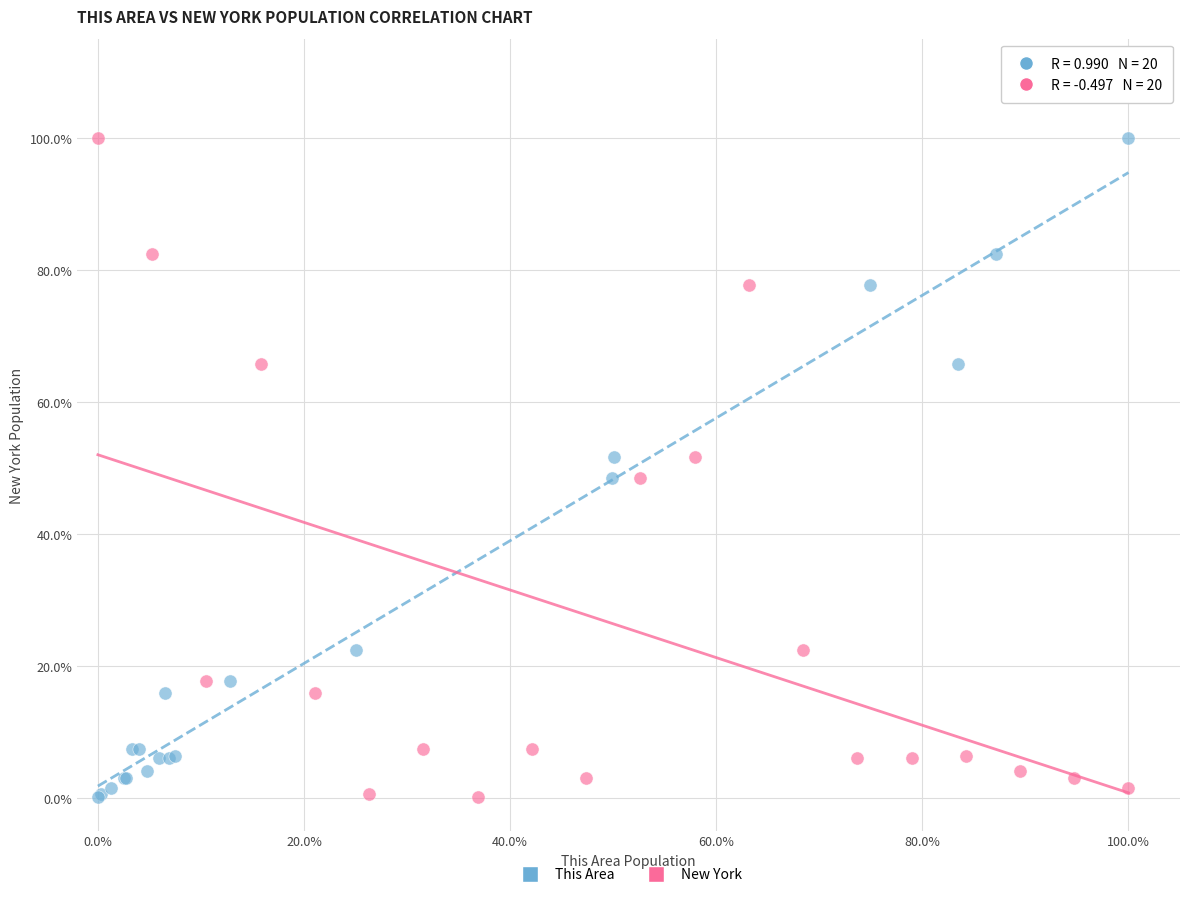

What are all the series names shown in the legend?

This Area, New York